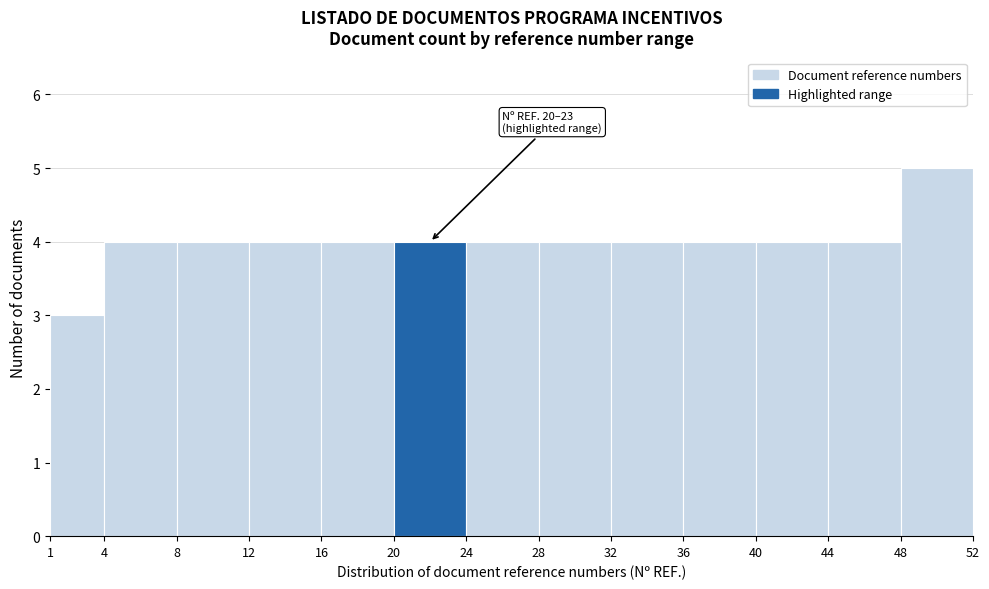

Which range on the x-axis has the tallest bar?

48 to 52